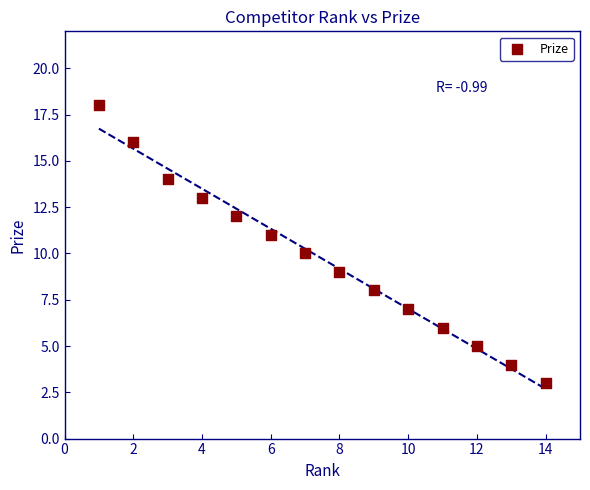

List the coordinates of all points as (Y, X) pairs, reading left to right.

(18, 1)  (16, 2)  (14, 3)  (13, 4)  (12, 5)  (11, 6)  (10, 7)  (9, 8)  (8, 9)  (7, 10)  (6, 11)  (5, 12)  (4, 13)  (3, 14)